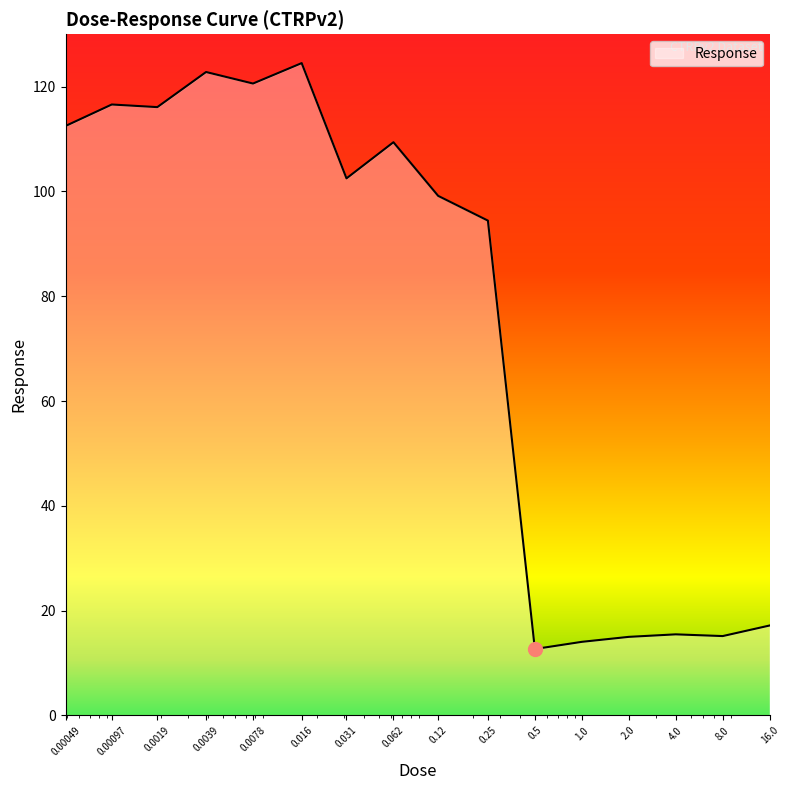

What is the maximum value shown in the chart?

124.5